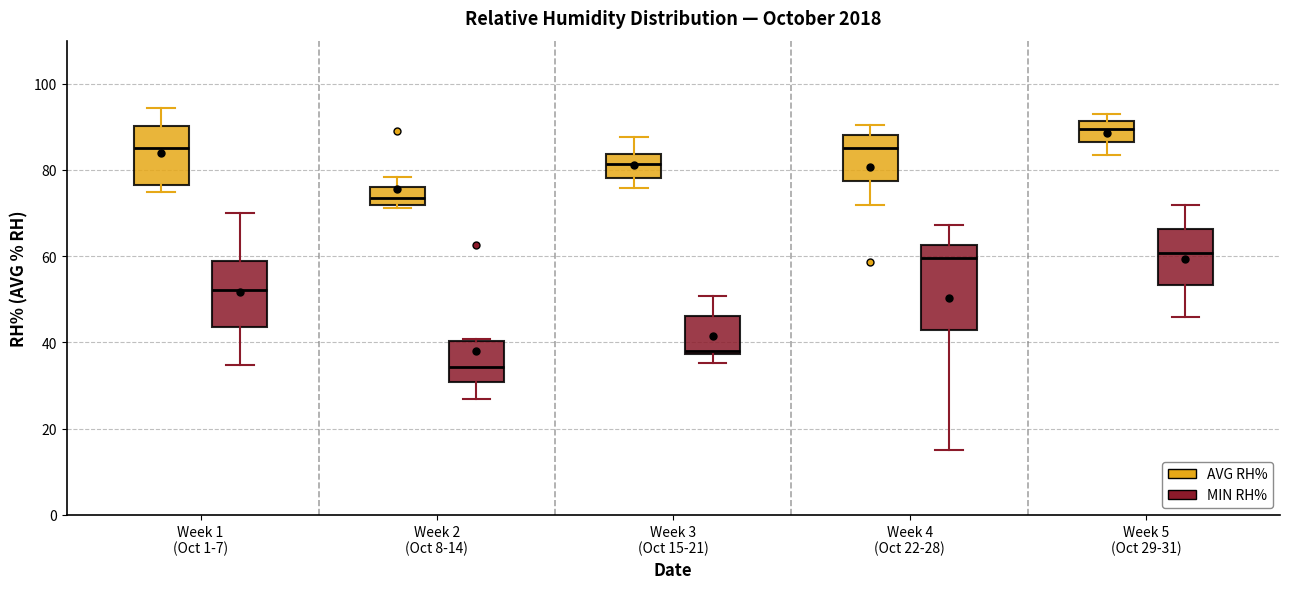

Which box's median line is the lowest?

Week 2 (Oct 8-14) (MIN RH%)